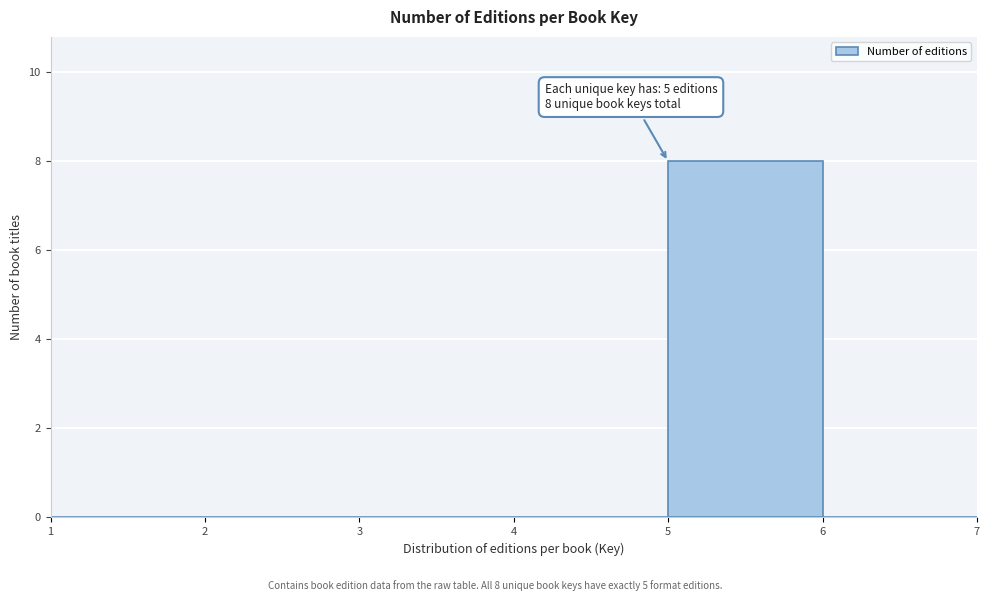

Which range on the x-axis has the tallest bar?

5 to 6